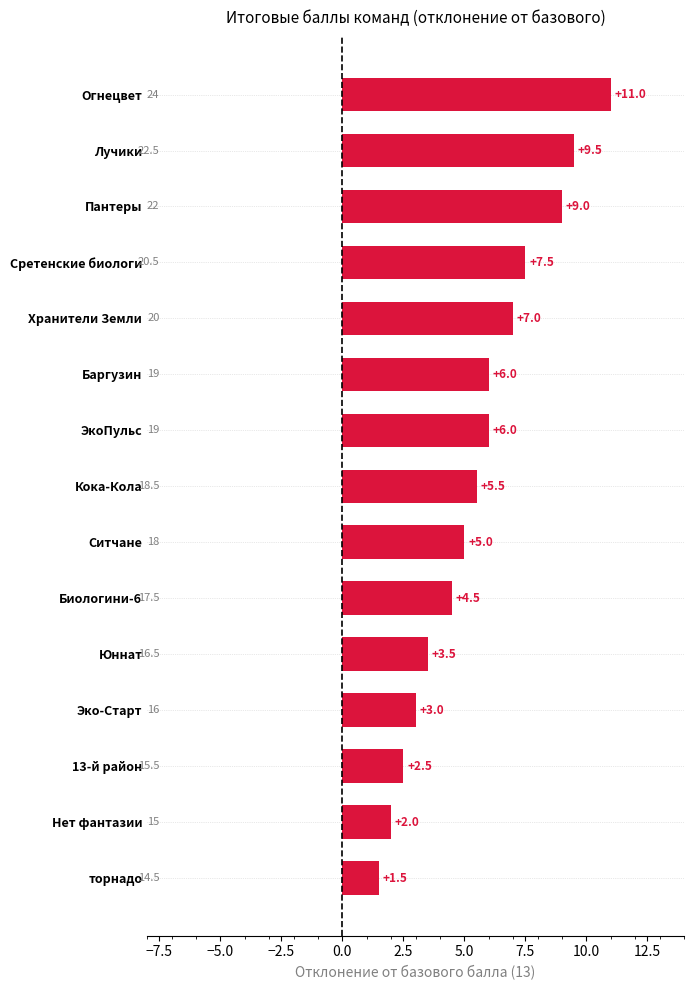

What is the value of the 7th bar from the top?

6.0